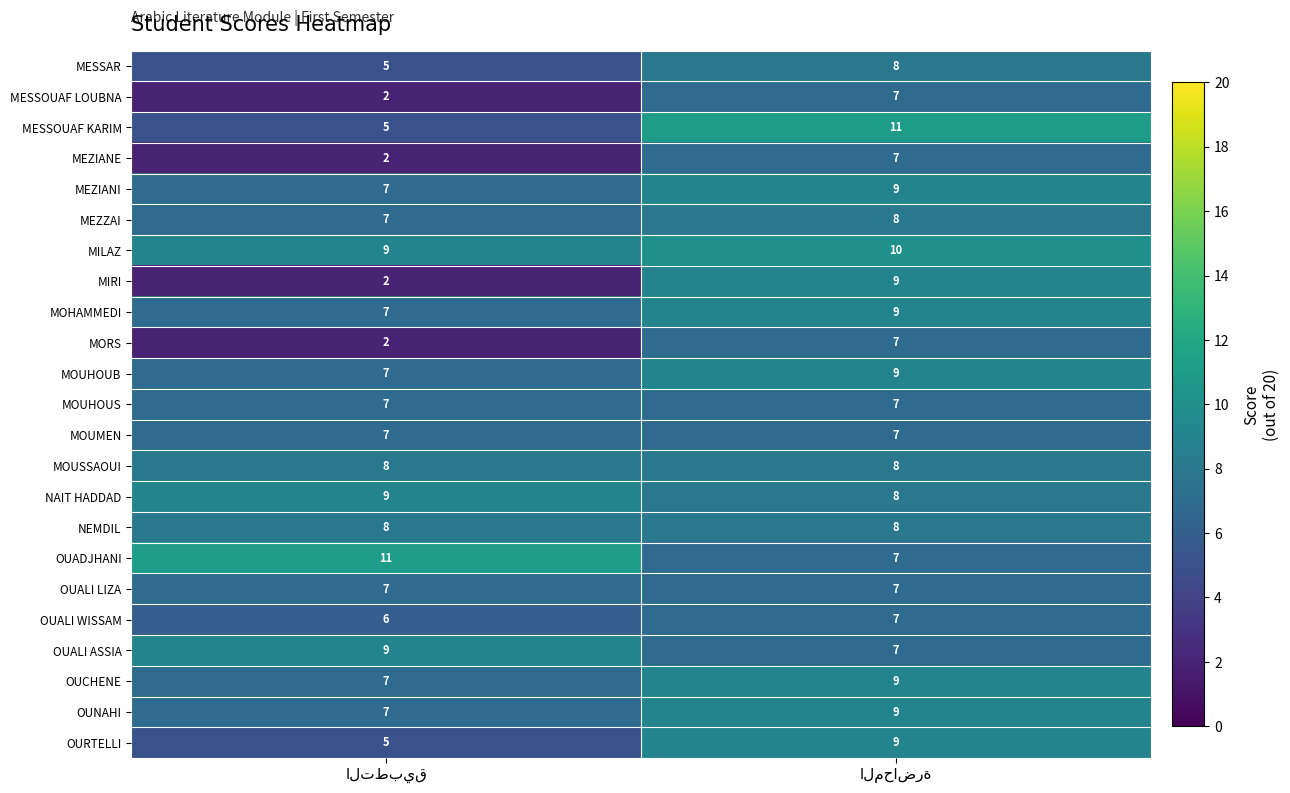

Which series has the largest range (max minus min)?

MIRI